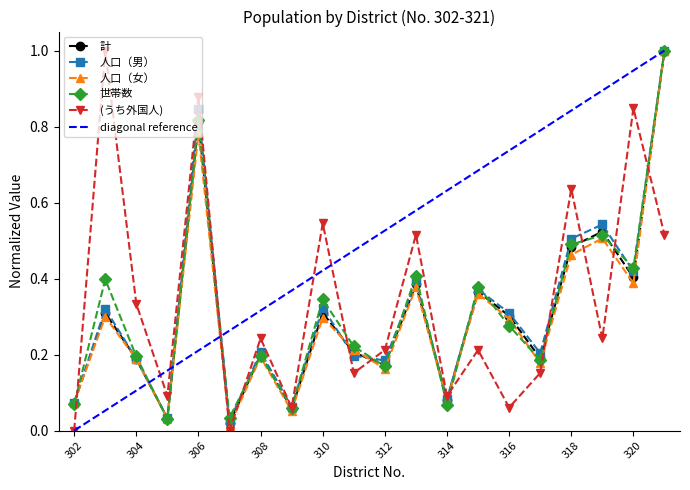

The 人口（女） series shows 0.6 at 313. True or false?

False